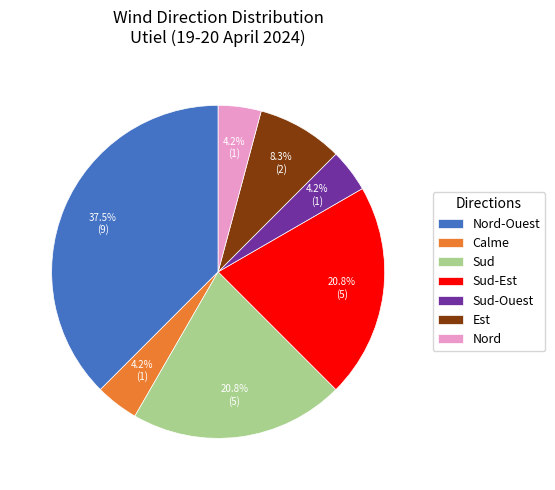

To the nearest percent, what is the average slice percentage?

14%